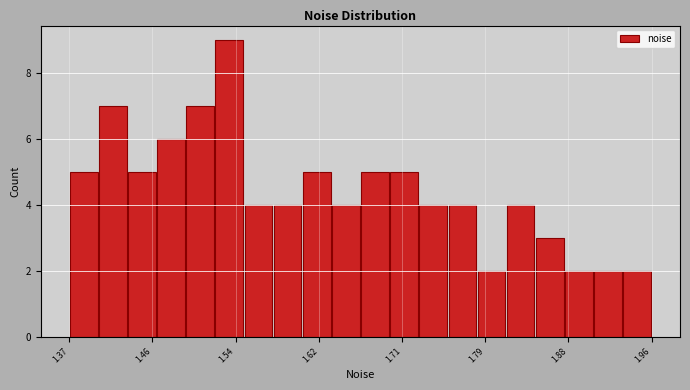

Around what value on the x-axis is the tallest bar? Give the approximate position of its centre, as read against the axis.

1.53